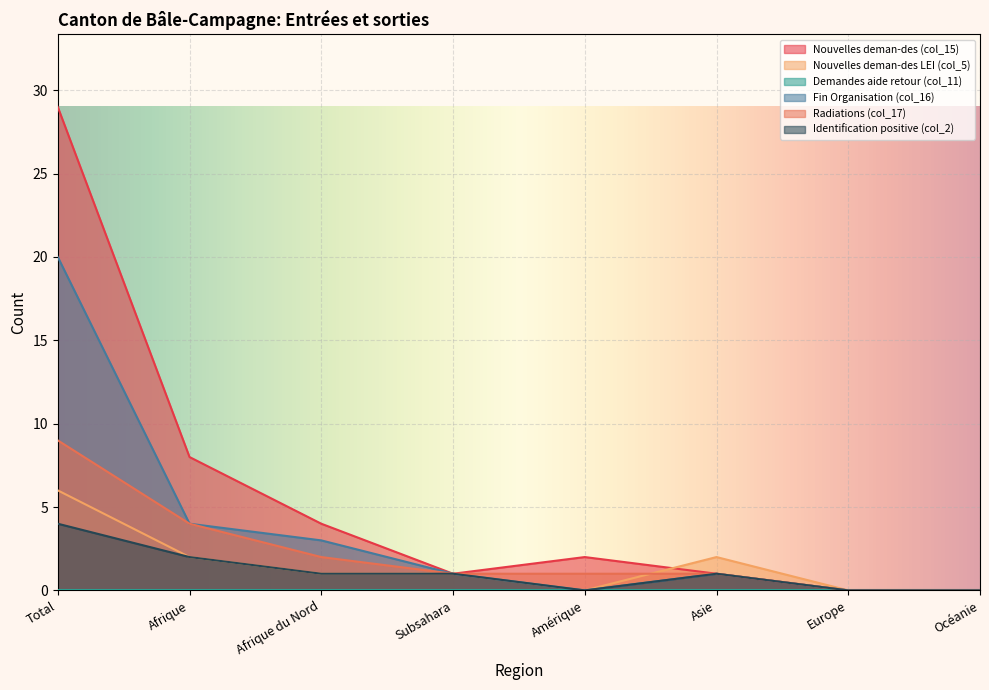

At how many categories does at least one series exceed 0?

6